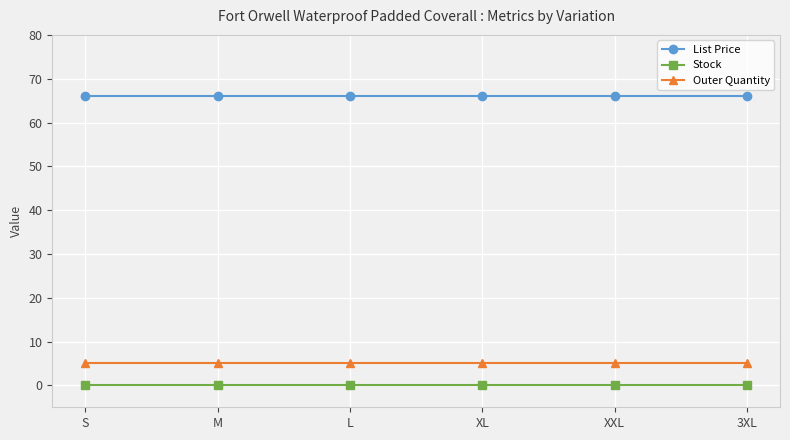

How many lines are shown in the chart?

3